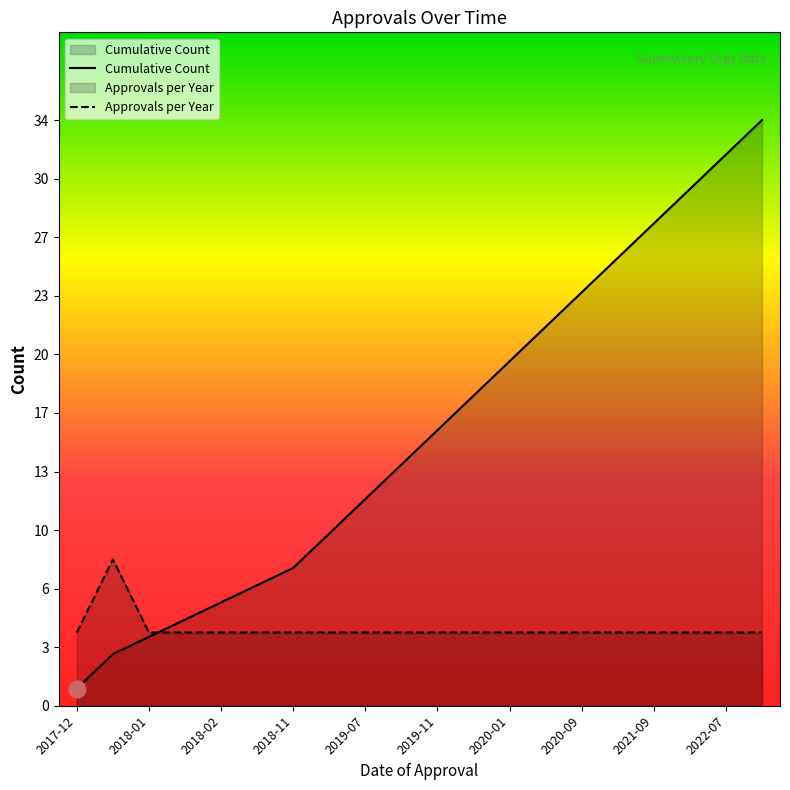

Rank the series at 11 from lowest to highest value.

Approvals per Year, Cumulative Count